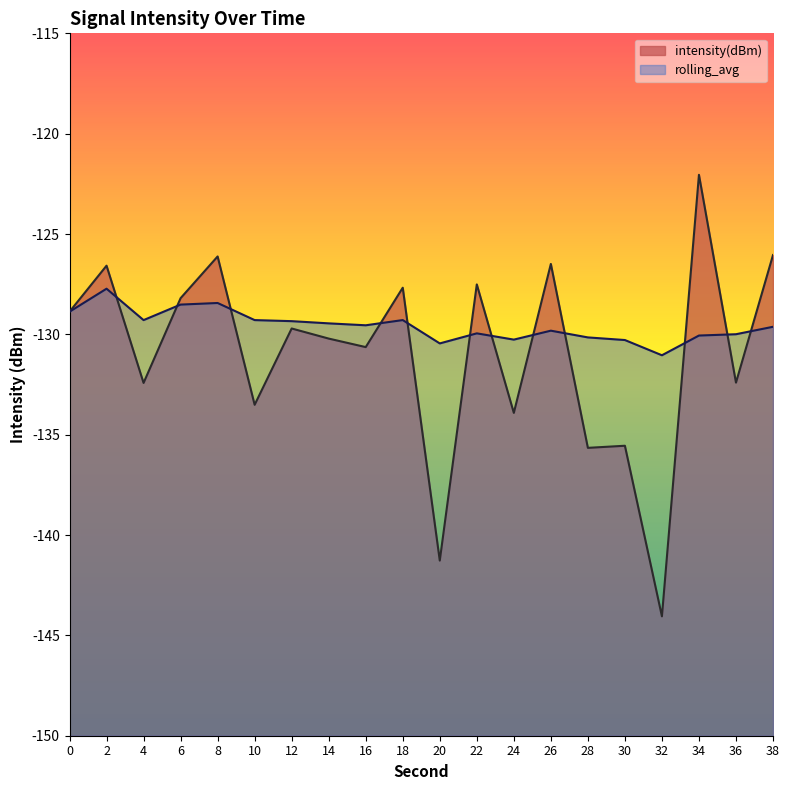

Reading left to right, extract all data points from this chart.

intensity(dBm): -128.9	-126.6	-132.4	-128.2	-126.1	-133.5	-129.7	-130.2	-130.6	-127.7	-141.3	-127.5	-133.9	-126.5	-135.7	-135.6	-144.1	-122.0	-132.4	-126.0
rolling_avg: -128.9	-127.7	-129.3	-128.5	-128.4	-129.3	-129.3	-129.5	-129.5	-129.3	-130.5	-129.9	-130.3	-129.8	-130.2	-130.3	-131.0	-130.1	-130.0	-129.6